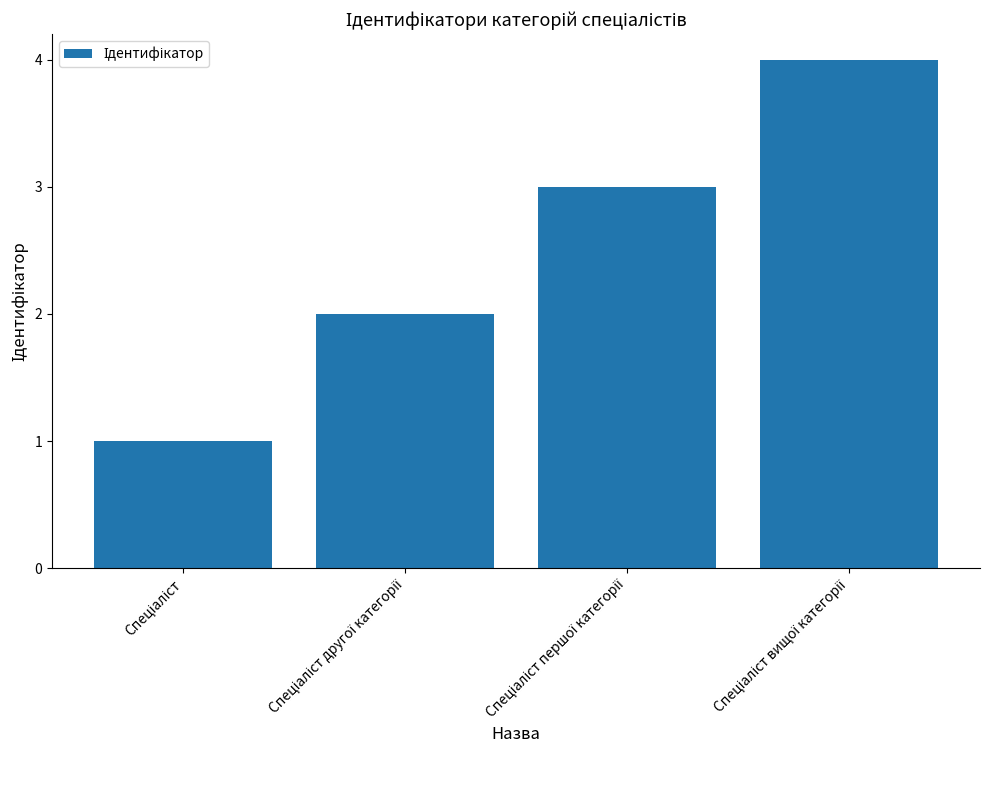

What is the sum of all values?

10